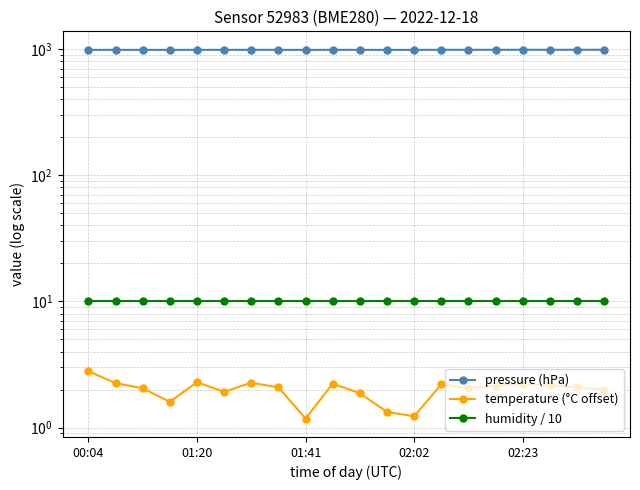

What is the difference between the maximum and second lowest values in the temperature (°C offset) series?

1.6